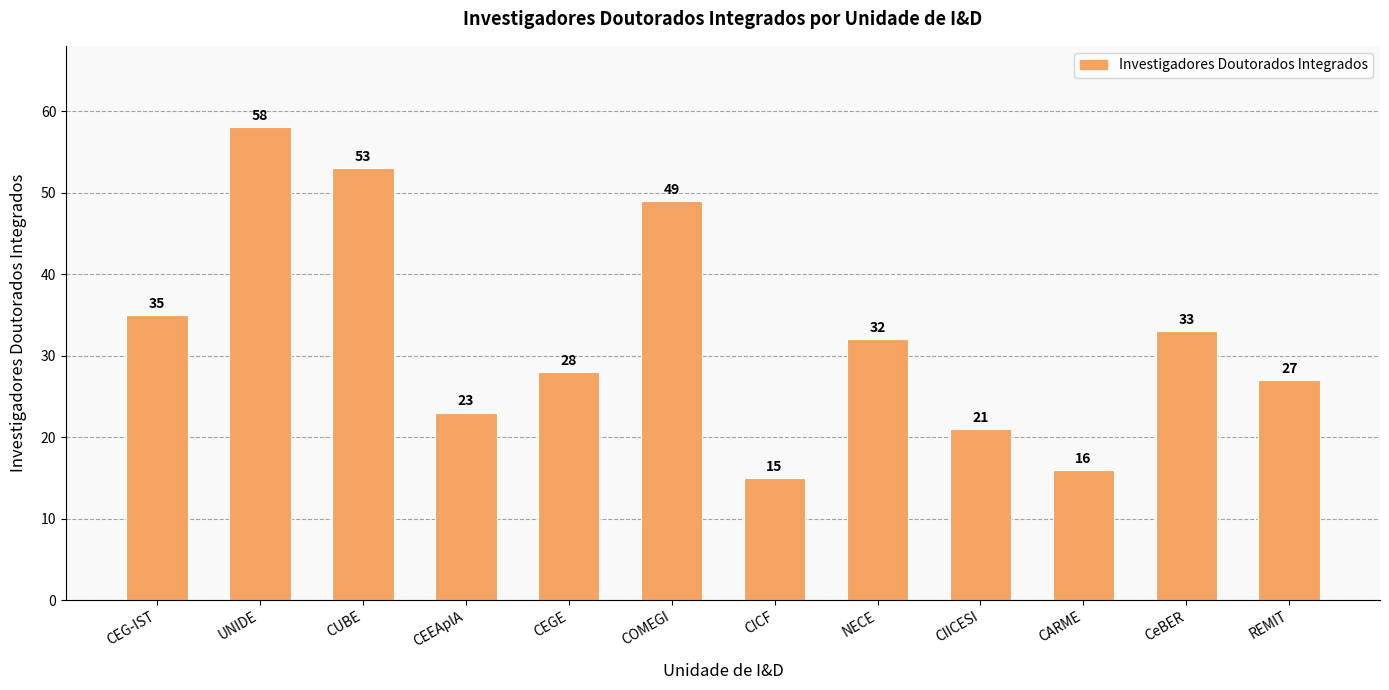

Rank the categories by value from highest to lowest.

UNIDE, CUBE, COMEGI, CEG-IST, CeBER, NECE, CEGE, REMIT, CEEAplA, CIICESI, CARME, CICF